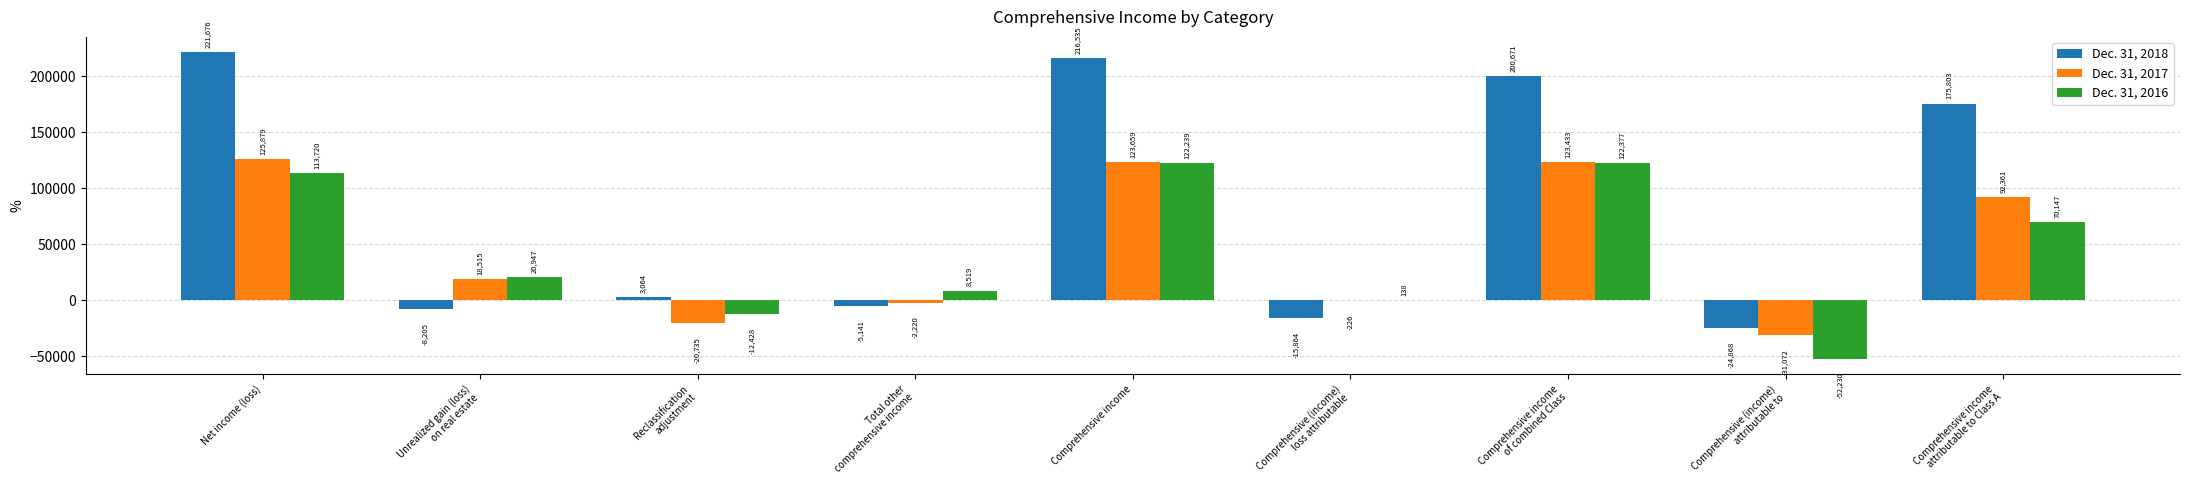

Which series has the largest range (max minus min)?

Dec. 31, 2018